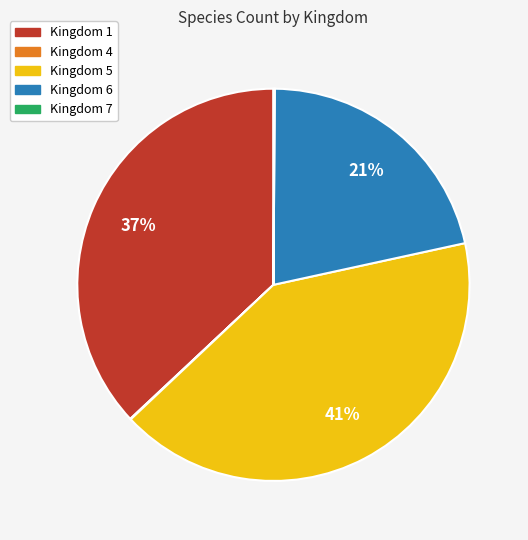

To the nearest percent, what is the average slice percentage?

20%